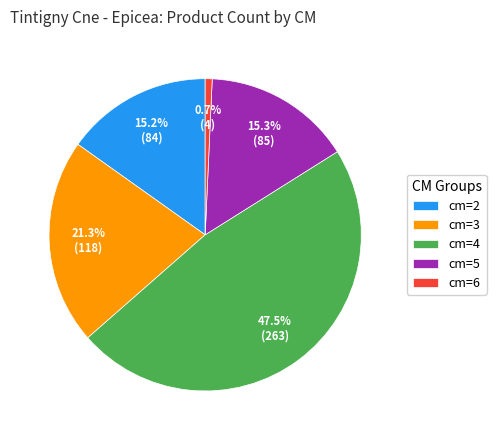

To the nearest percent, what is the average slice percentage?

20%